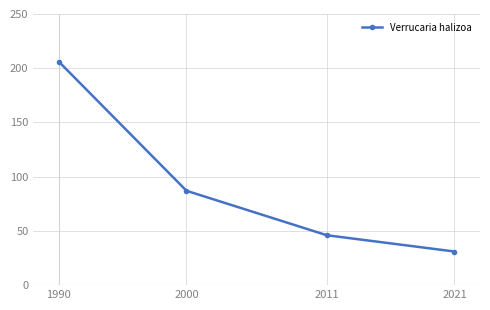

True or false: the data shows 64 at 2011.

False